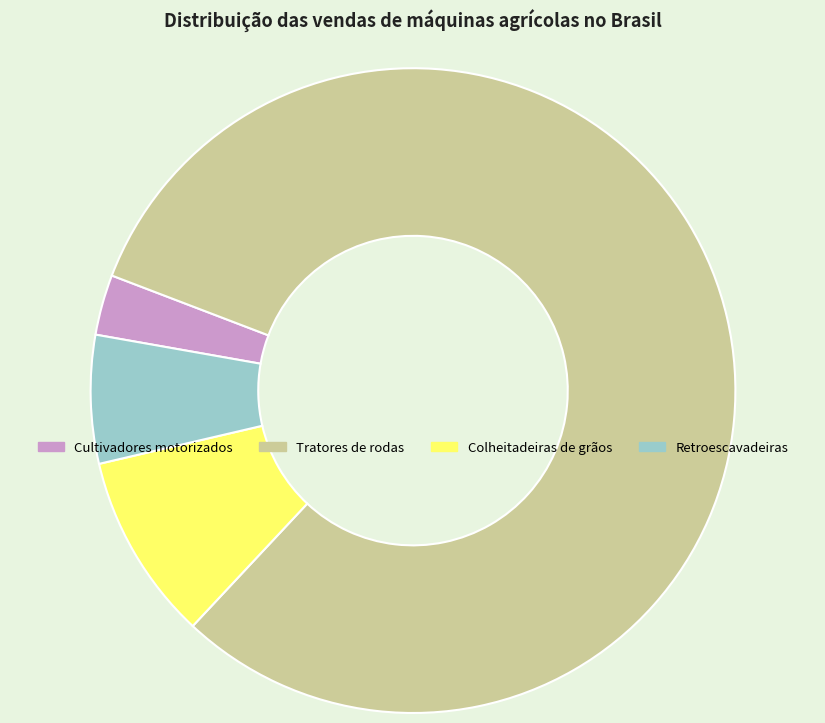

Is there a majority slice in this chart?

Yes